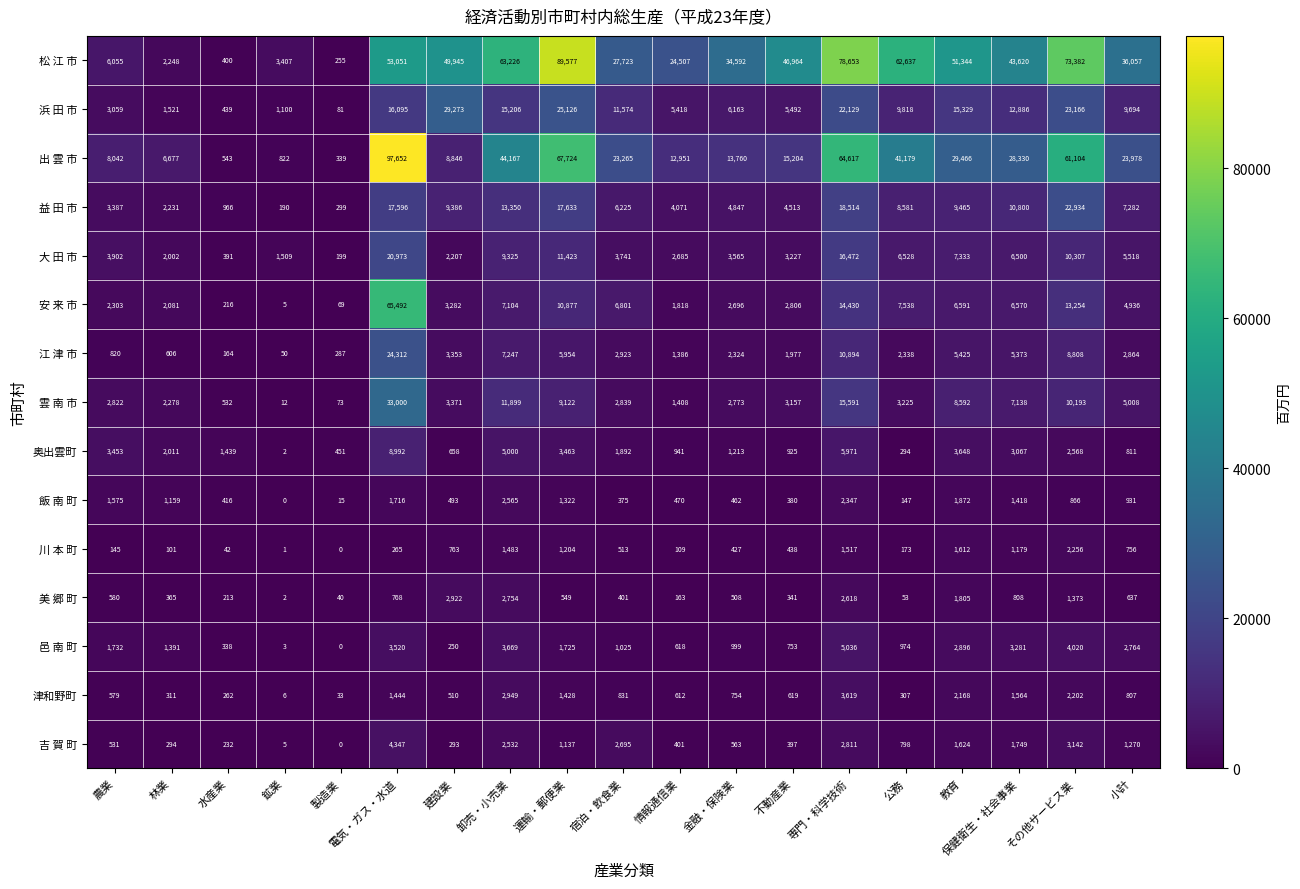

Which series has the widest spread of values?

出 雲 市